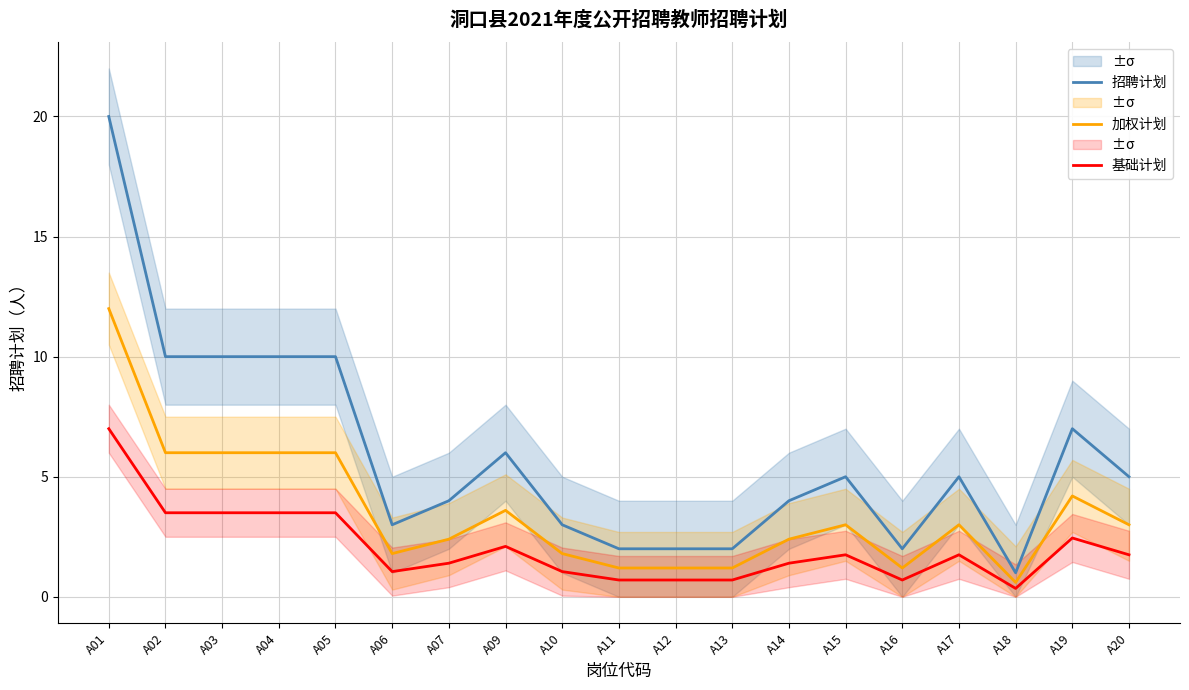

What is the sum of the 招聘计划 values at A02 and A07?

14.0